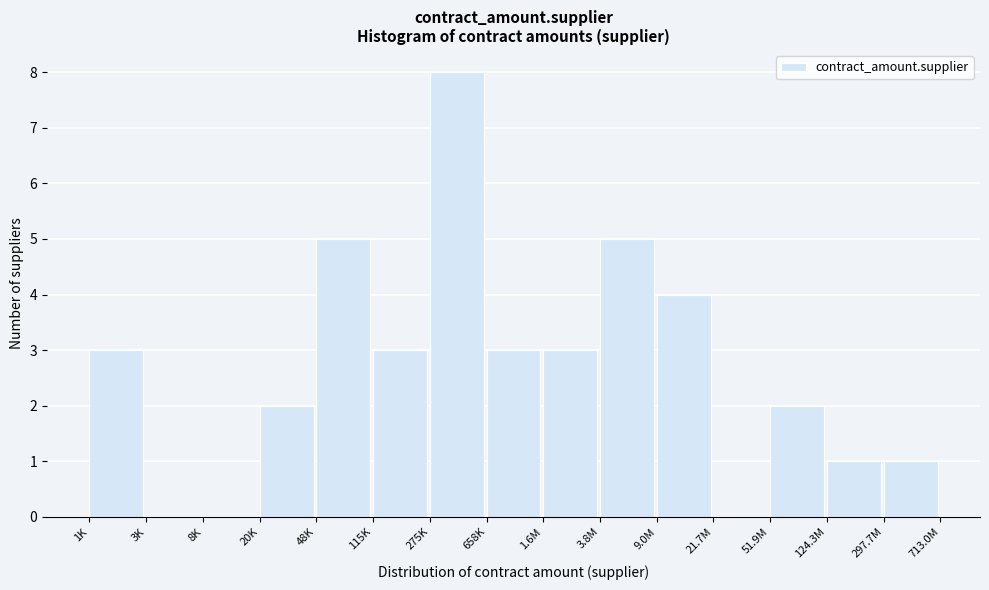

Reading left to right, list all the values displayed in this chart.

1K=3	3K=0	8K=0	20K=2	48K=5	115K=3	275K=8	658K=3	1.6M=3	3.8M=5	9.0M=4	21.7M=0	51.9M=2	124.3M=1	297.7M=1